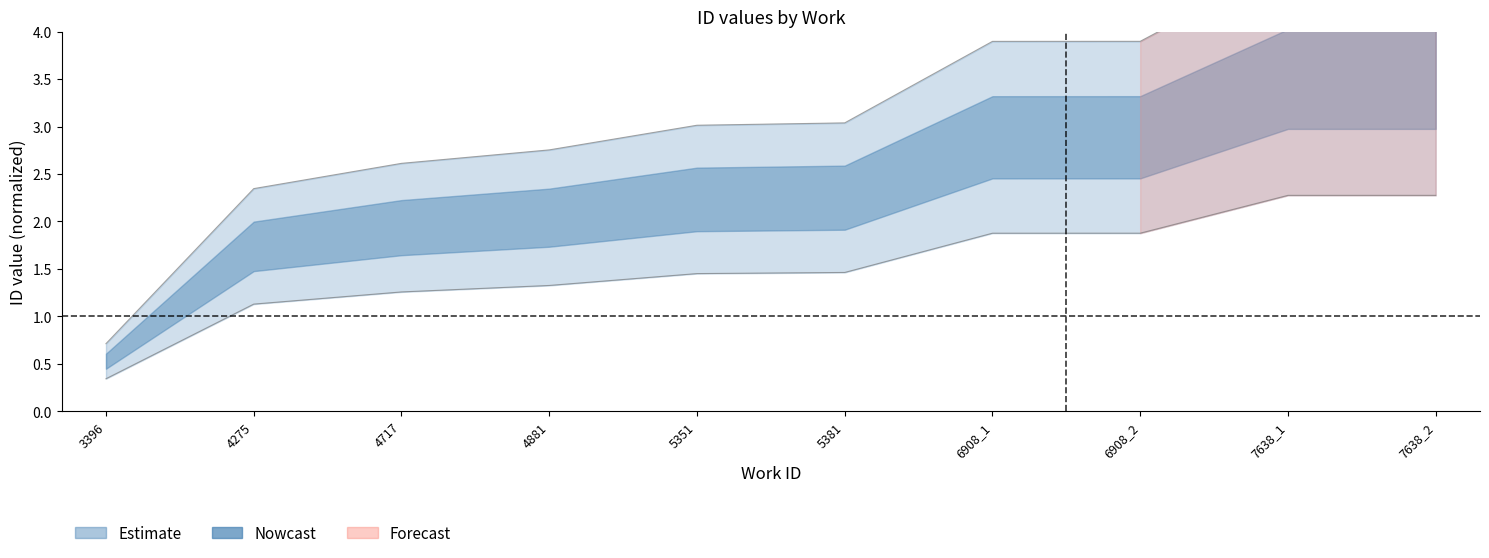

What is the value of the 5th point from the left?

1.5